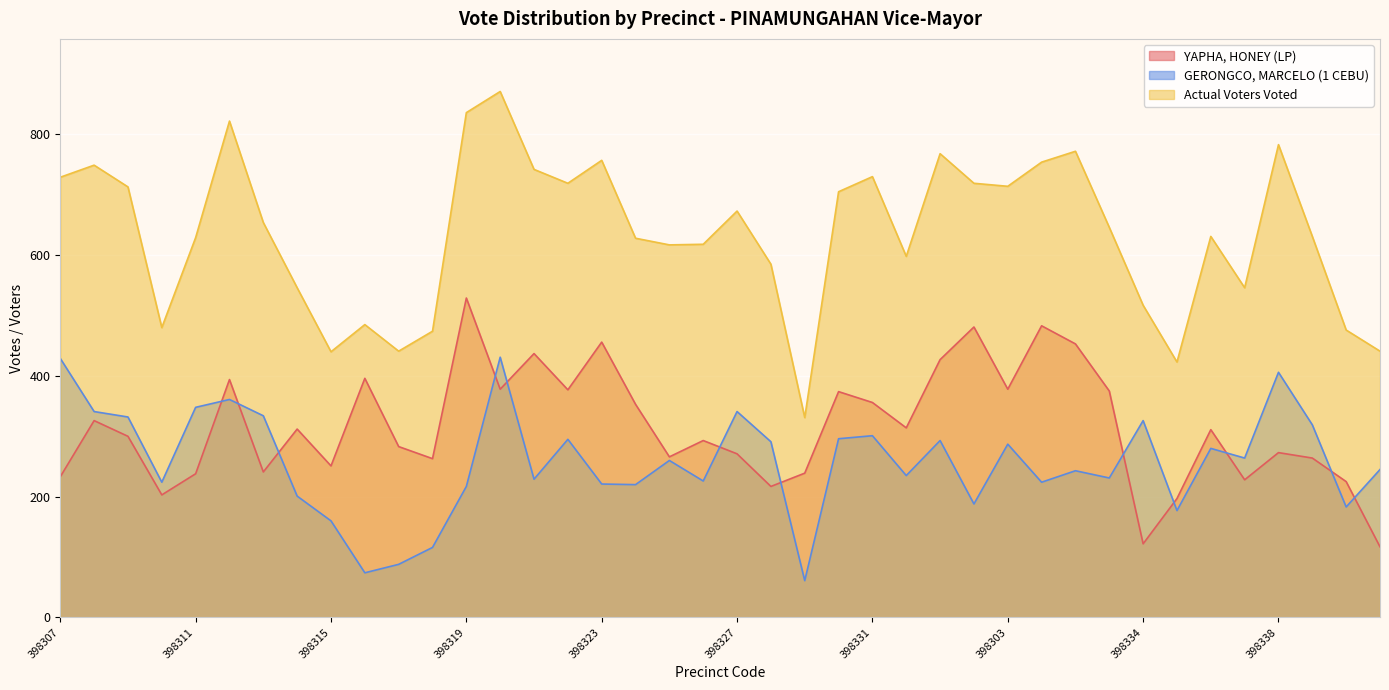

In GERONGCO, MARCELO (1 CEBU), how many points are higher than both neighbors (excluding endpoints)?

12